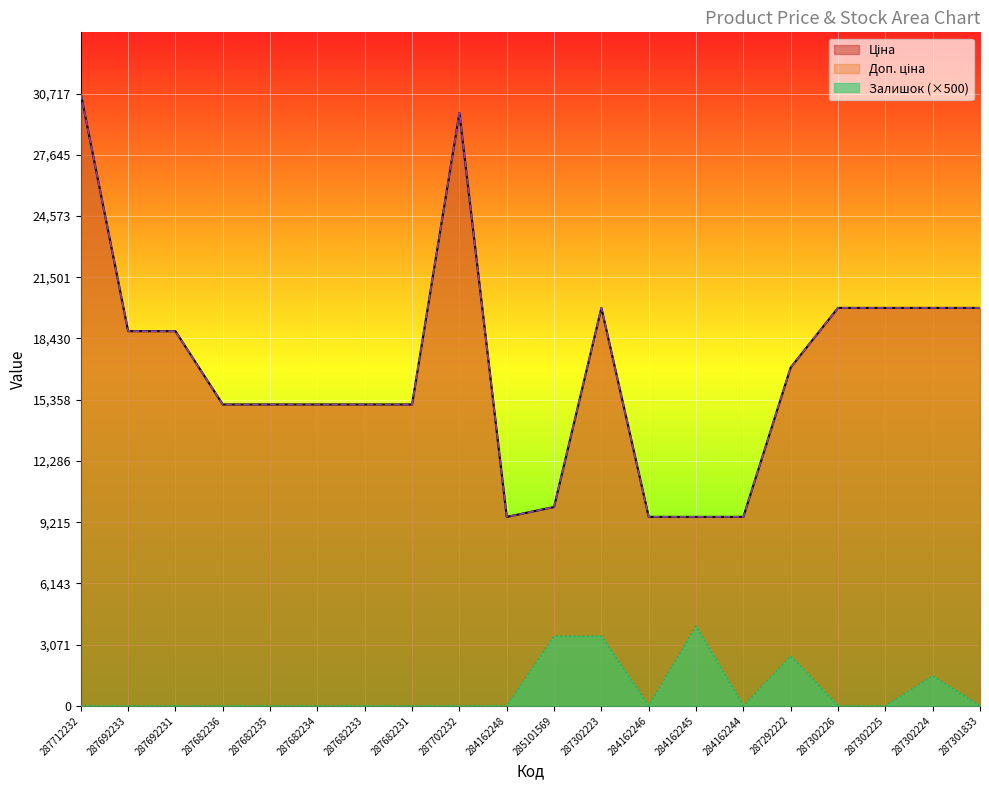

What is the highest value of the Ціна series?

30717.1